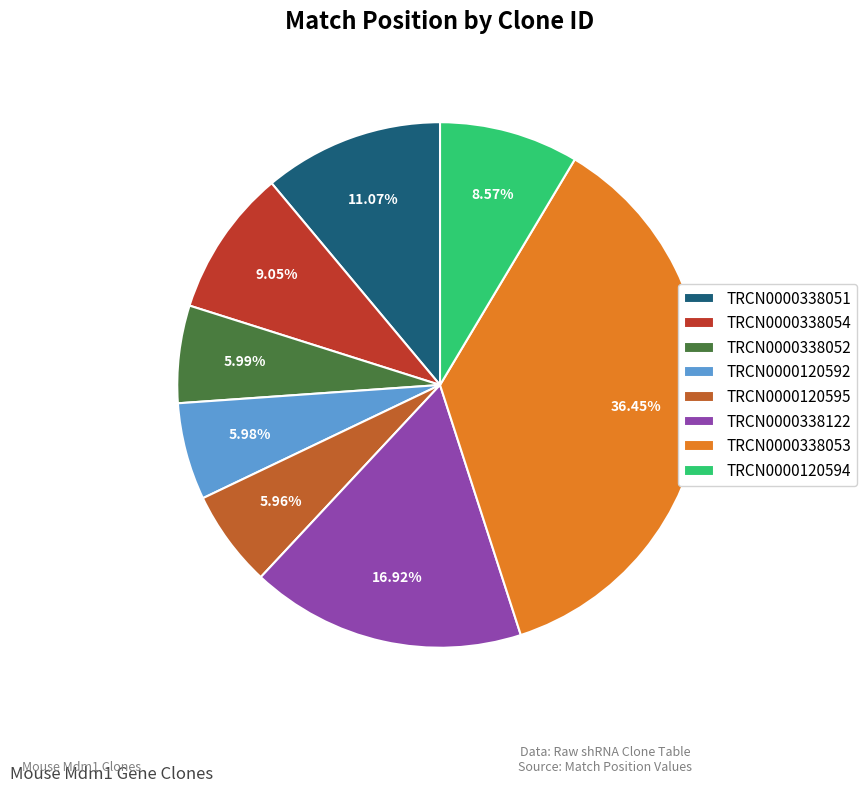

Do TRCN0000338052 and TRCN0000338122 together represent more than half of the pie?

No